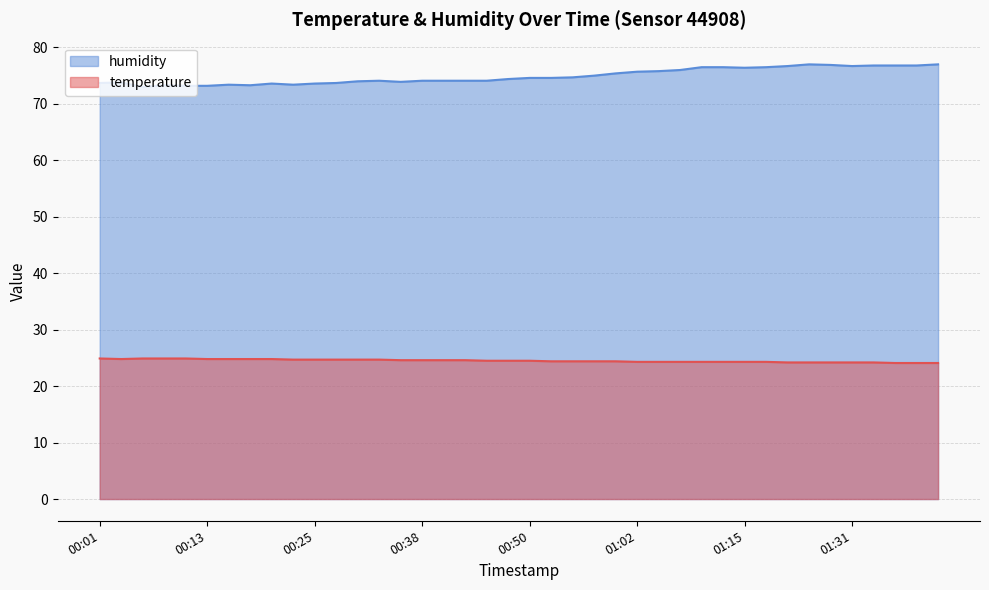

What is the difference between the second highest and minimum values in the humidity series?

4.0